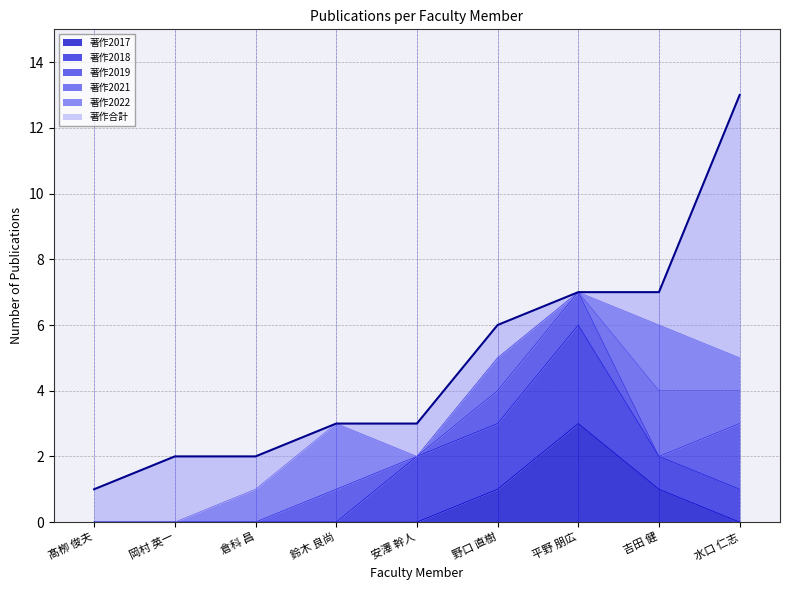

Which series ends up on top after the final intersection of 著作2018 and 著作2019?

著作2018